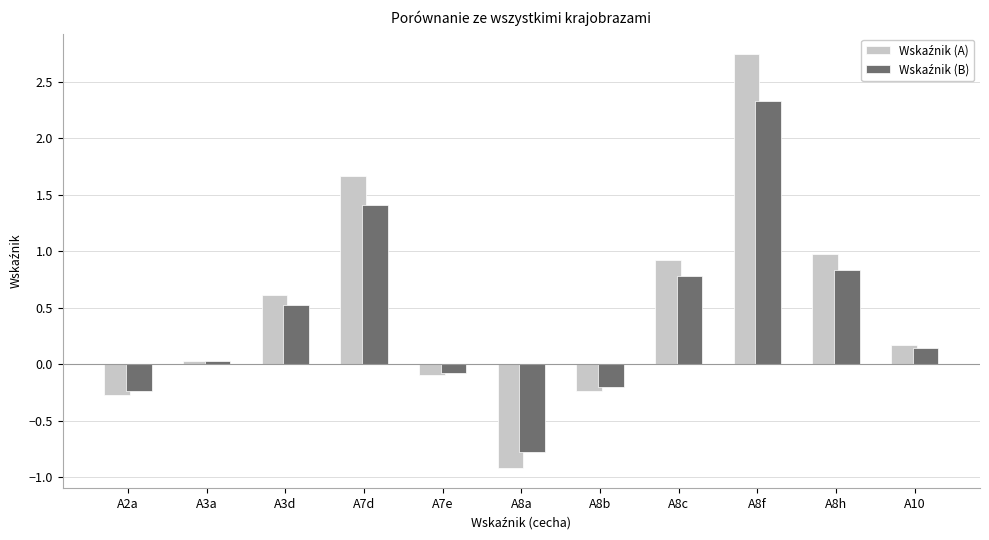

At which category is the sum across all series the highest?

A8f